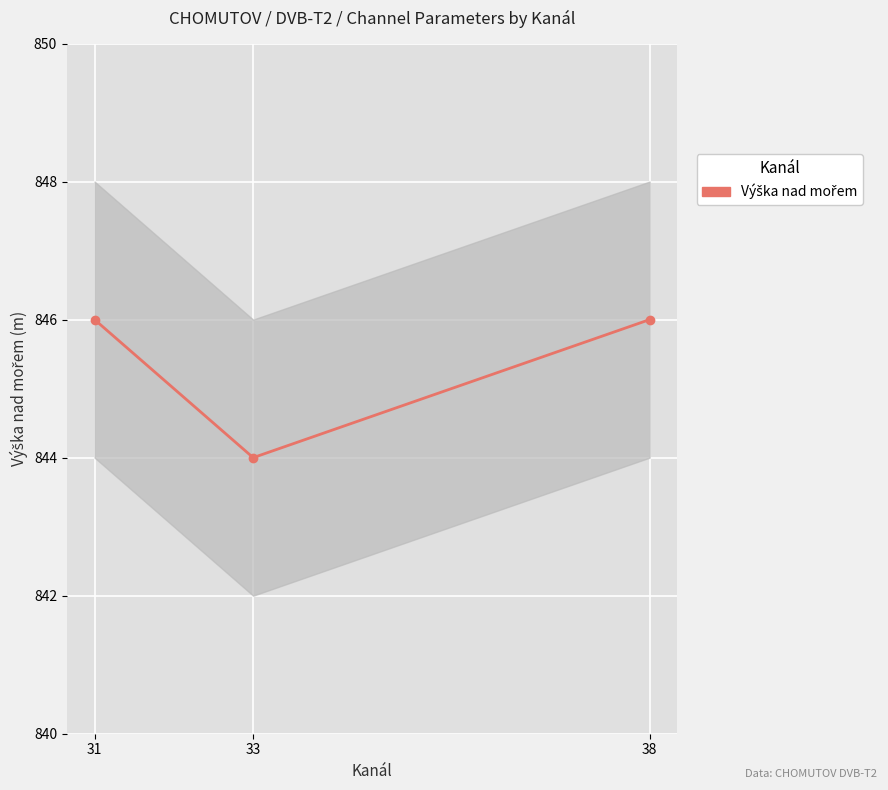

What is the average value?

845